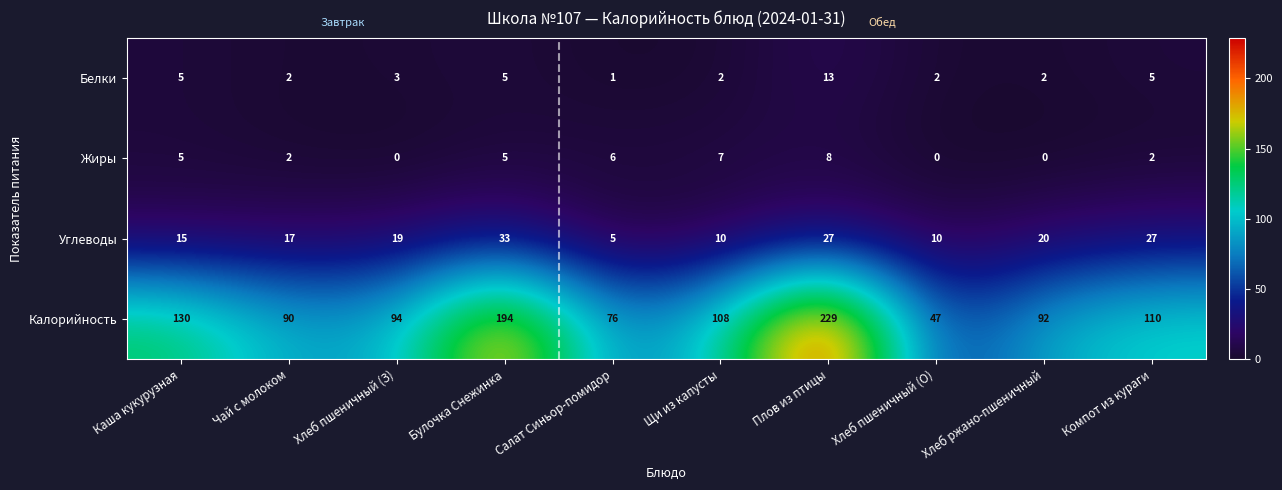

True or false: Калорийность has a value of 110 at Компот из кураги.

True